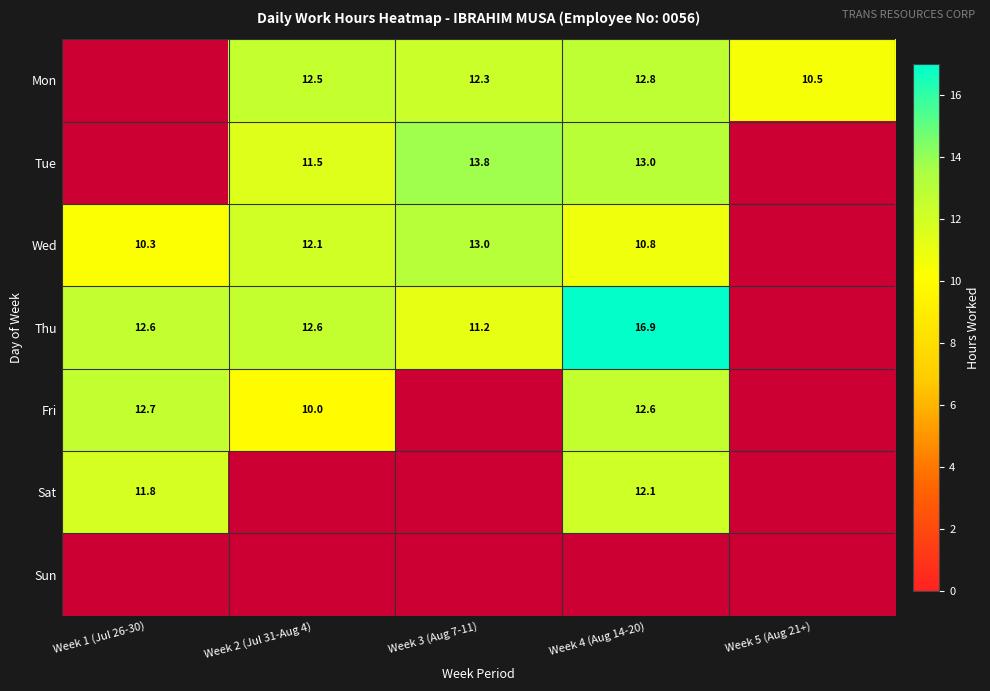

What is the smallest value displayed?

10.0